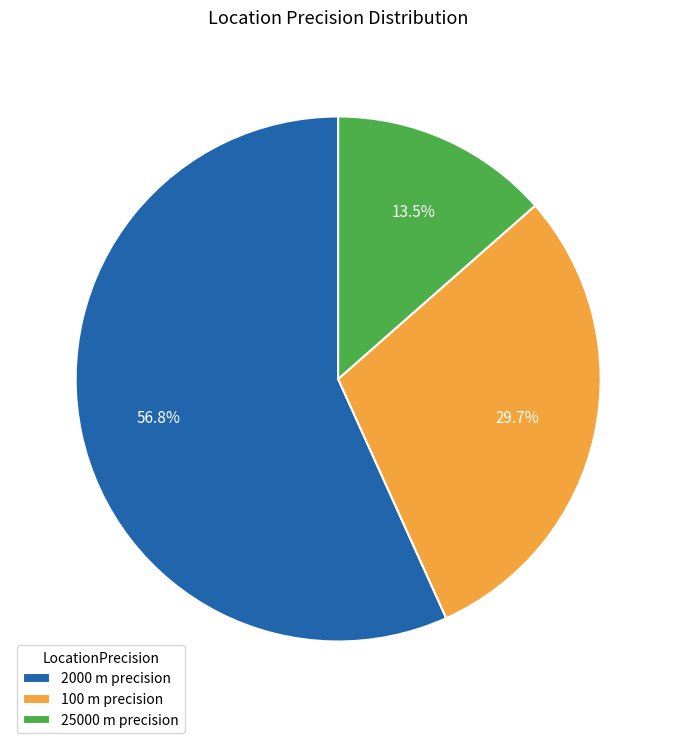

Rank the categories by value from lowest to highest.

25000, 100, 2000